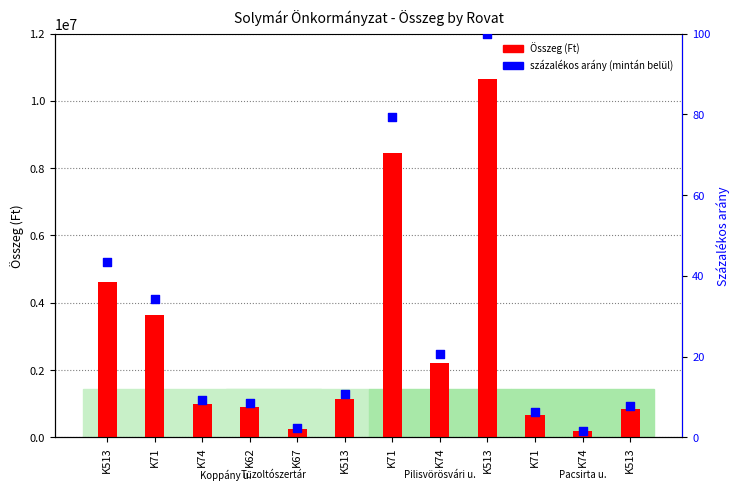

Is the value of Összeg (bar) at K74 greater than the value of %-os arány (mintán belül) at K74?

Yes